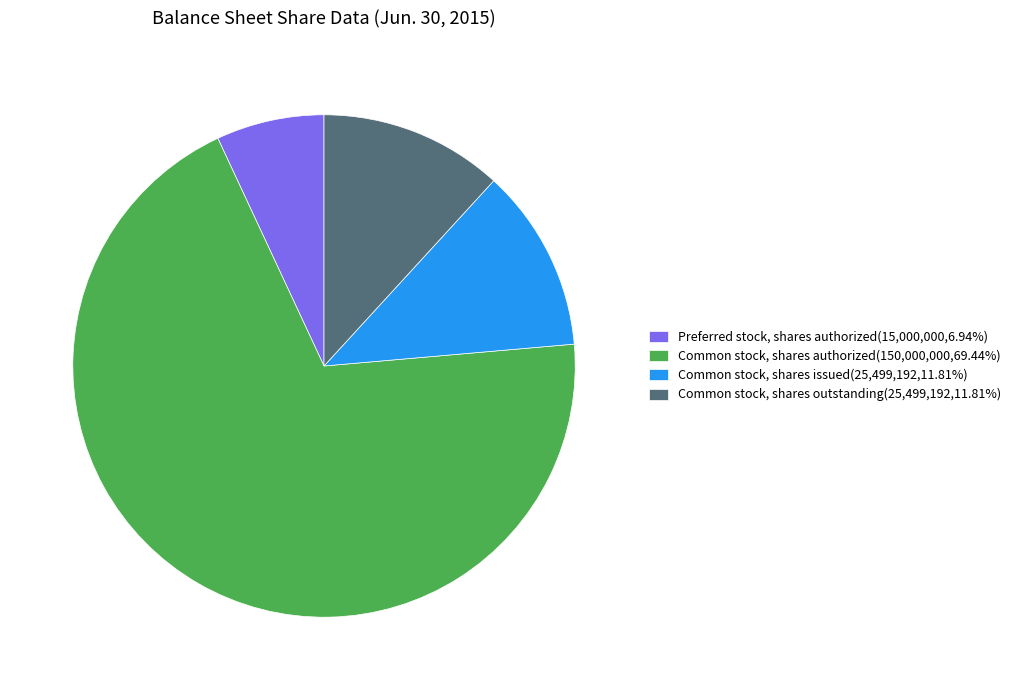

Approximately how many times larger is the value at Common stock, shares issued(25,499,192,11.81%) compared to Common stock, shares outstanding(25,499,192,11.81%)?

1.0